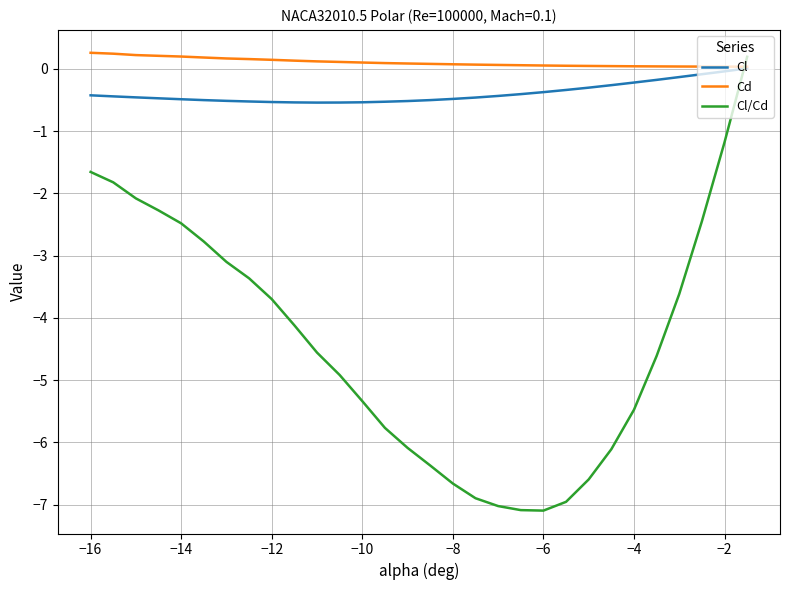

Which series has the largest total across all categories?

Cd